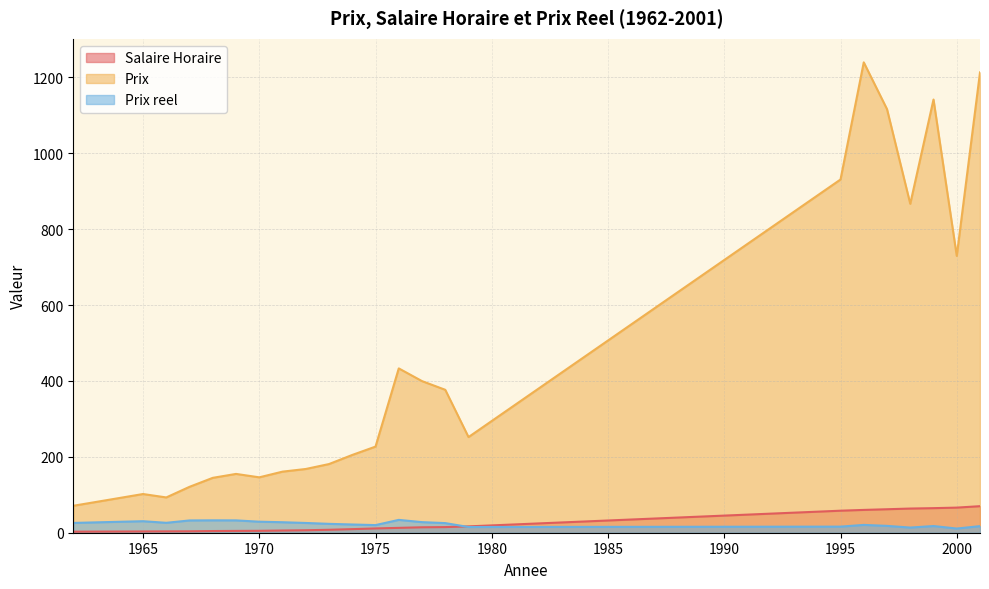

What value does the Prix series have at 1968?

144.7